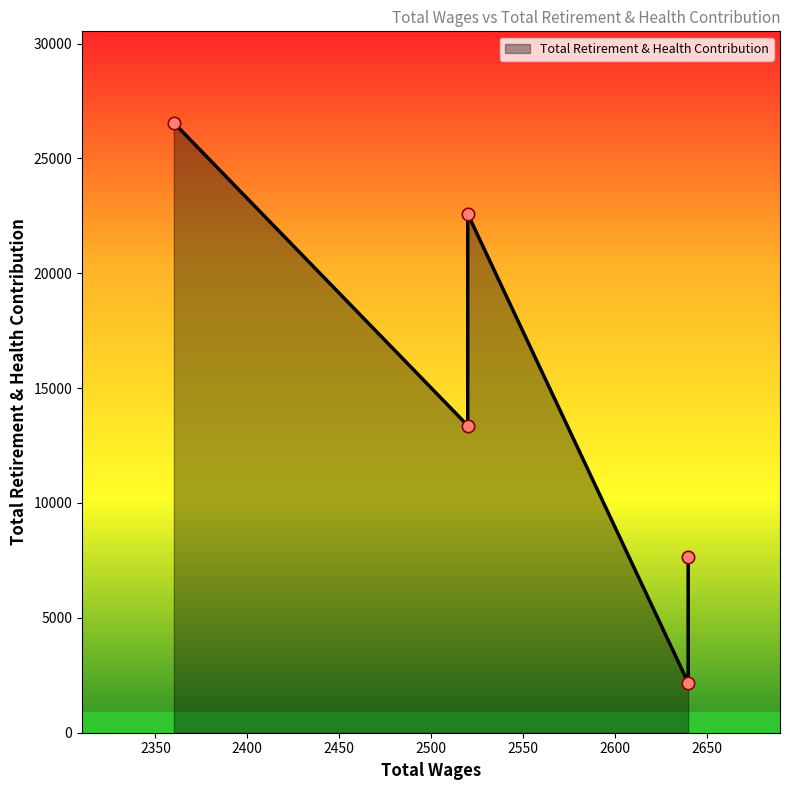

What is the change in value from 2640.0 to 2360.0?

+24374